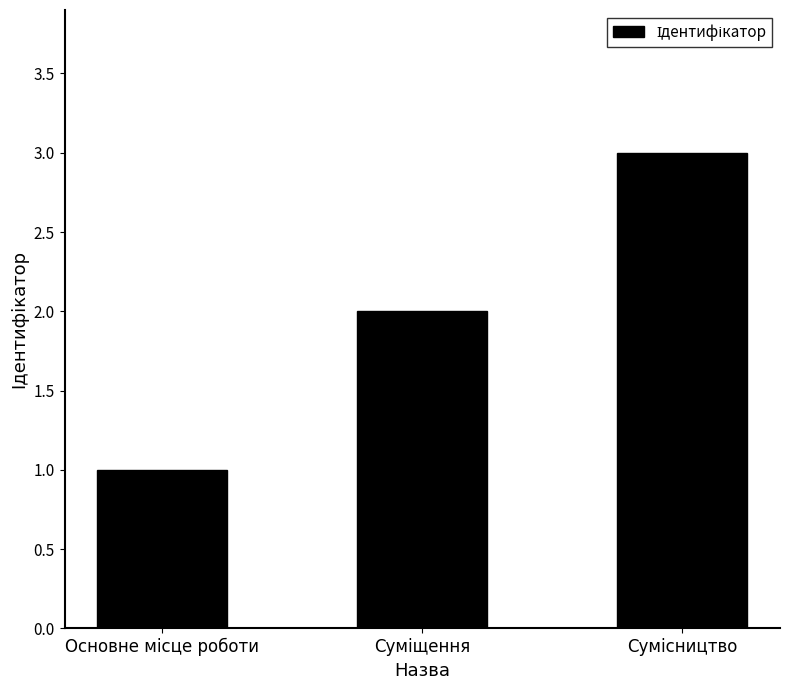

What is the maximum value shown in the chart?

3